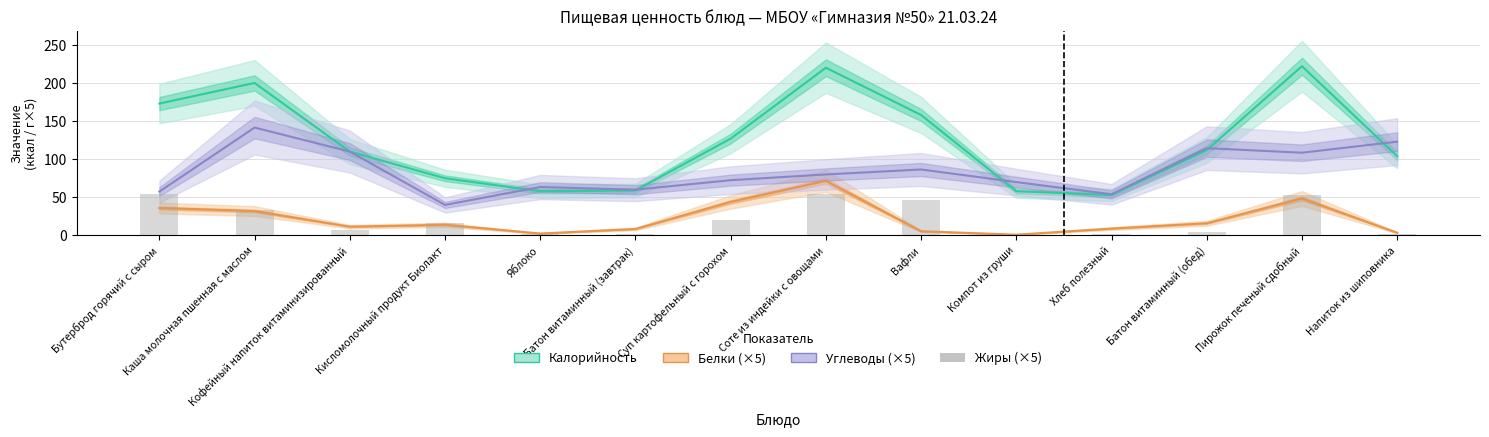

What is the label of the 11th bar from the left?

Хлеб полезный